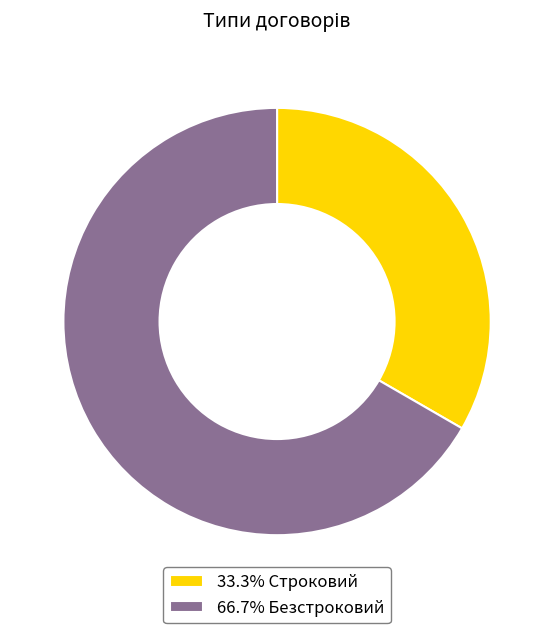

How many slices are in this pie chart?

2